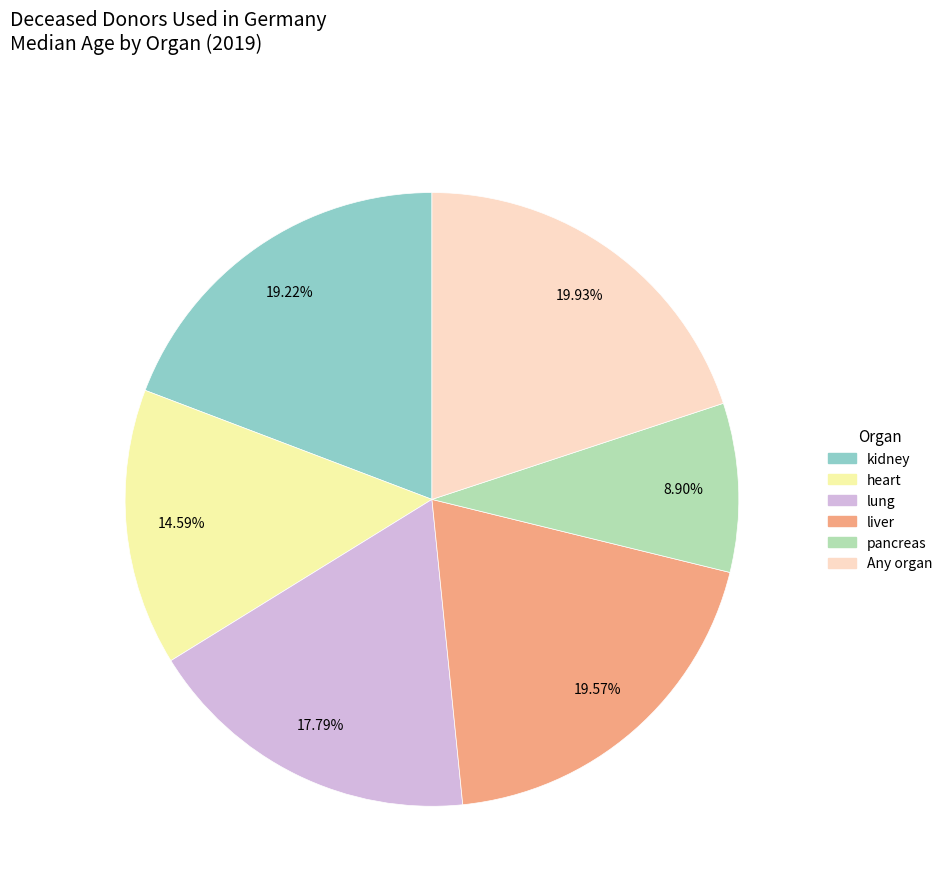

Does any single category account for the majority?

No